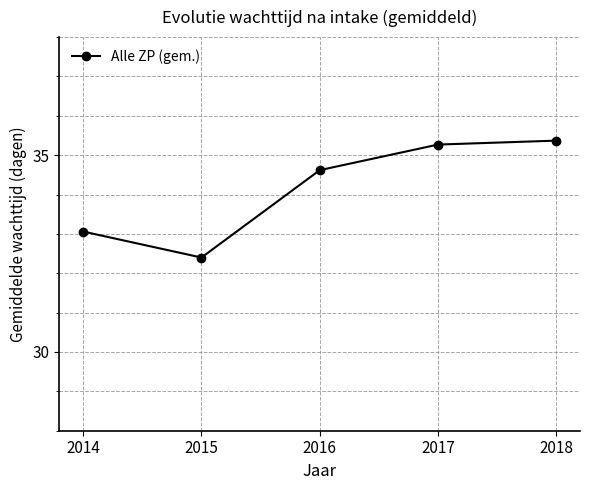

Reading right to left, what are all the values shown in this chart?

2018=35.4	2017=35.3	2016=34.6	2015=32.4	2014=33.1